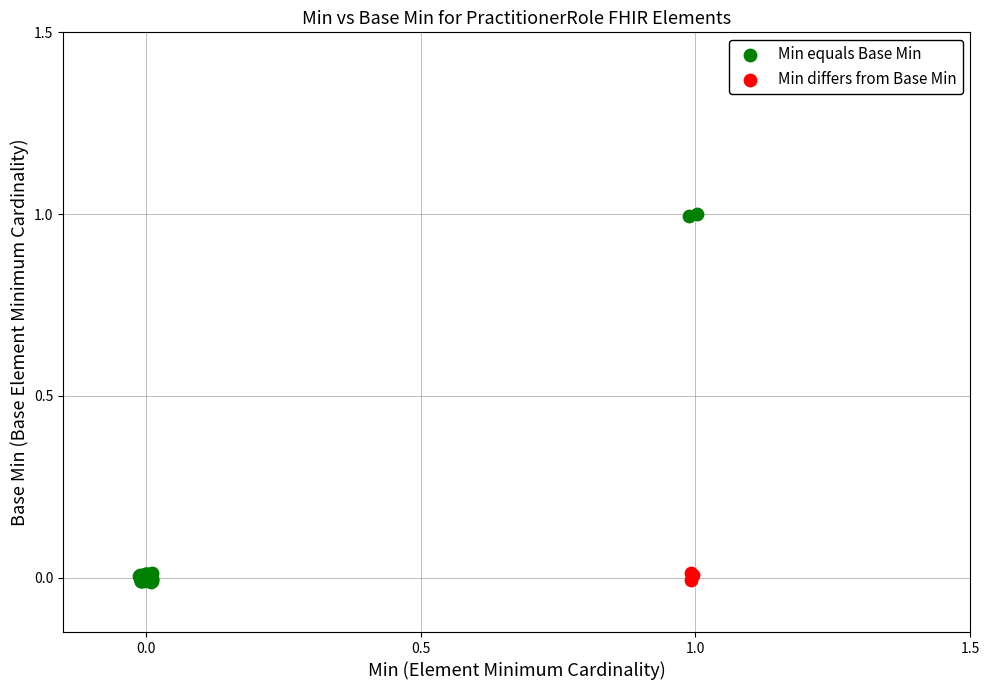

Which series has the widest spread of Y values?

Min equals Base Min